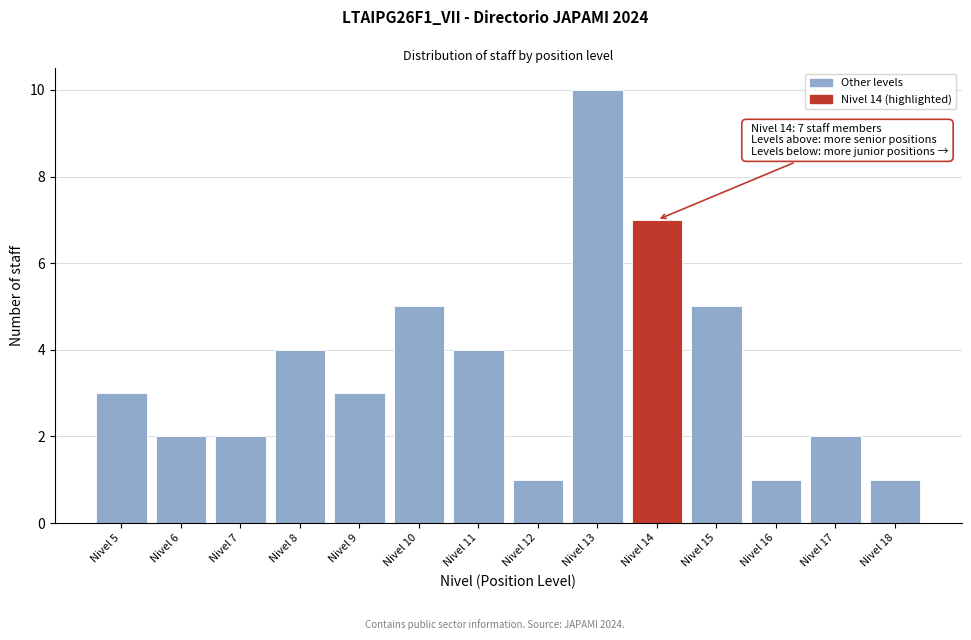

Which range on the x-axis has the tallest bar?

12.5 to 13.5